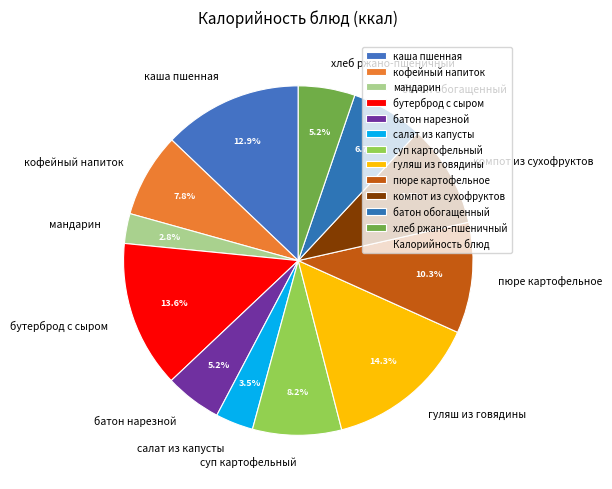

To the nearest percent, what portion does мандарин represent?

3%